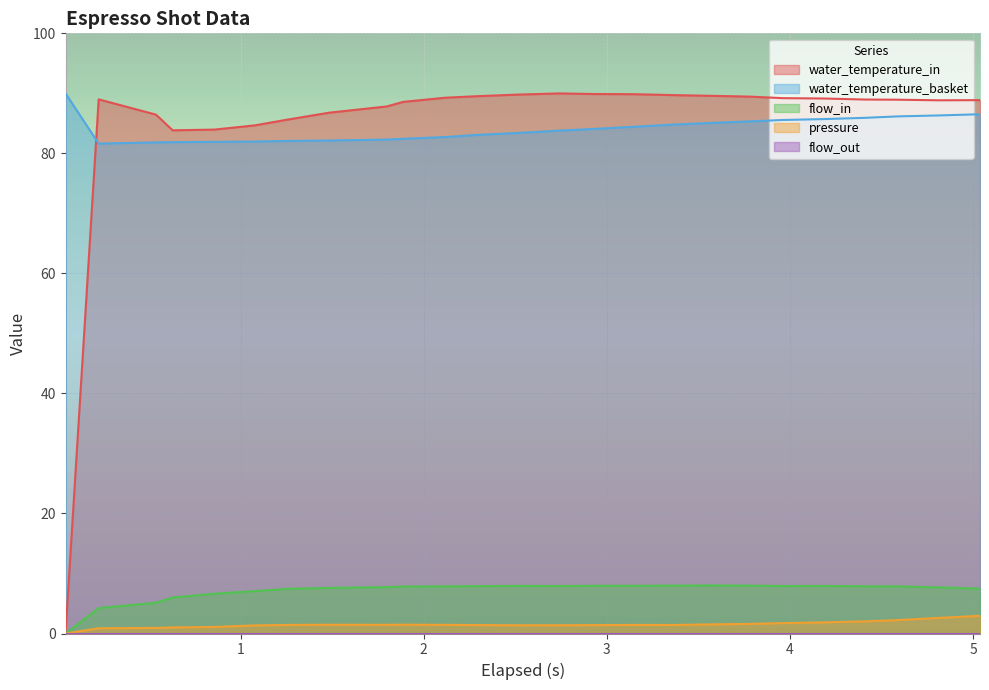

At 1.484, list the series in order from largest to smallest.

water_temperature_in, water_temperature_basket, flow_in, pressure